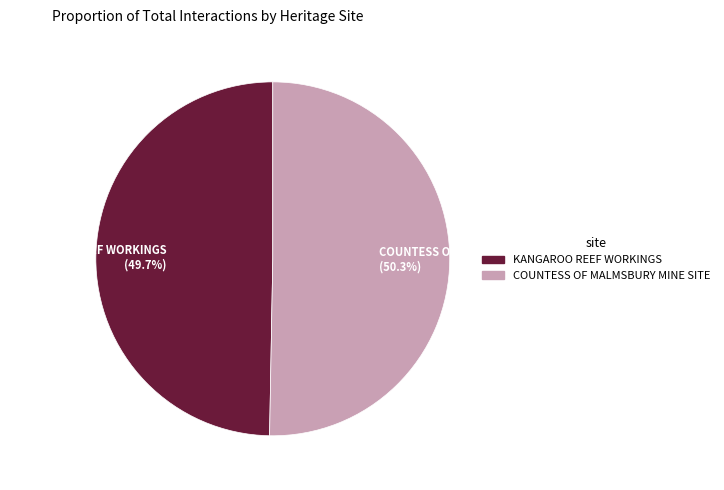

Between KANGAROO REEF WORKINGS and COUNTESS OF MALMSBURY MINE SITE, which is larger?

COUNTESS OF MALMSBURY MINE SITE